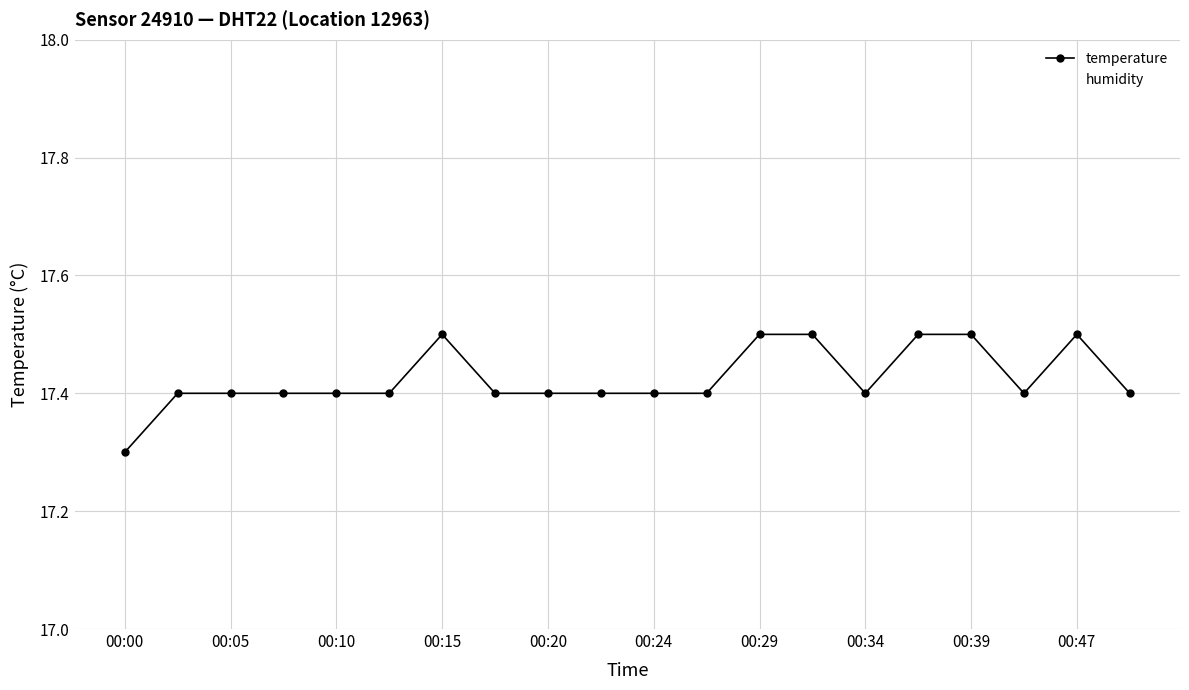

List the series in order of their peak value, highest first.

humidity, temperature